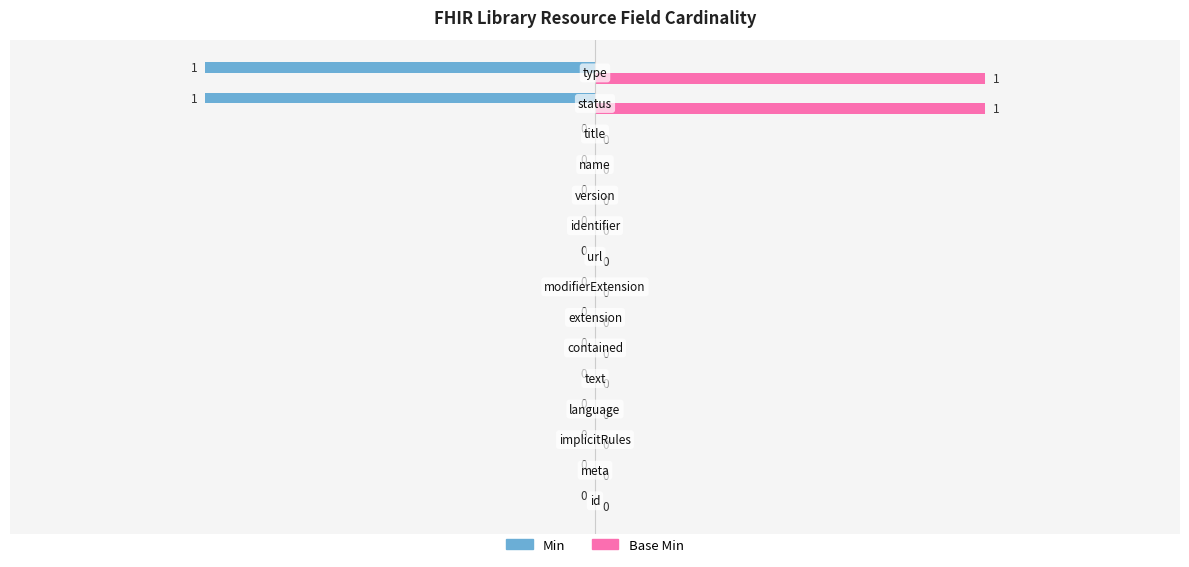

How many values in the Base Min series exceed 0?

2